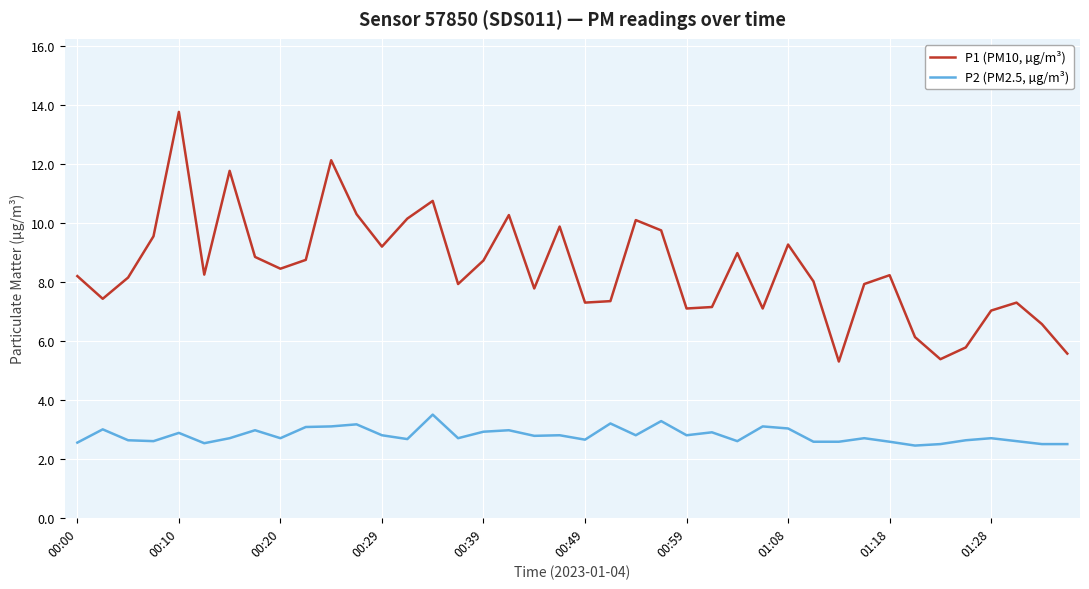

Rank the series by their maximum value, from highest to lowest.

P1 (PM10, µg/m³), P2 (PM2.5, µg/m³)